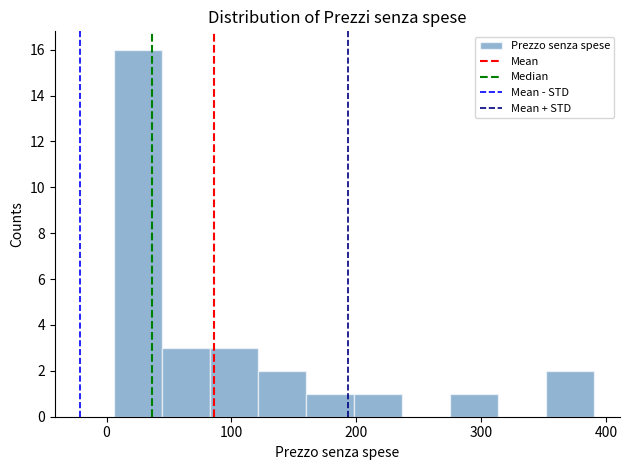

Read against the x-axis, roughly where is the centre of the tallest bar?

30